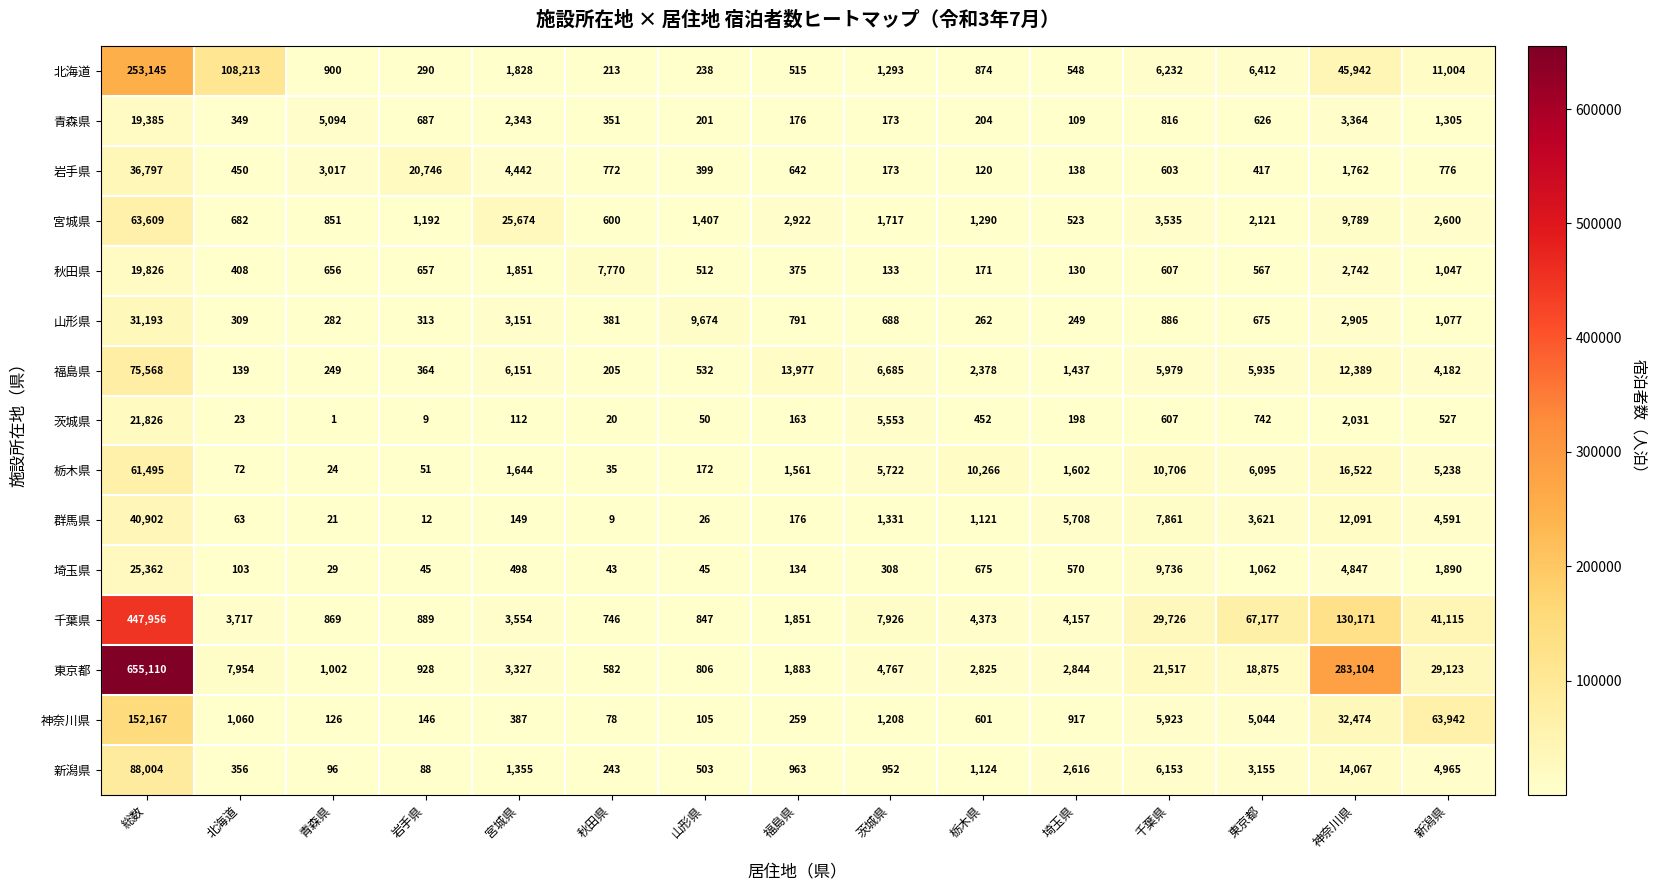

What is the spread (max minus min) of values at 新潟県?

63415